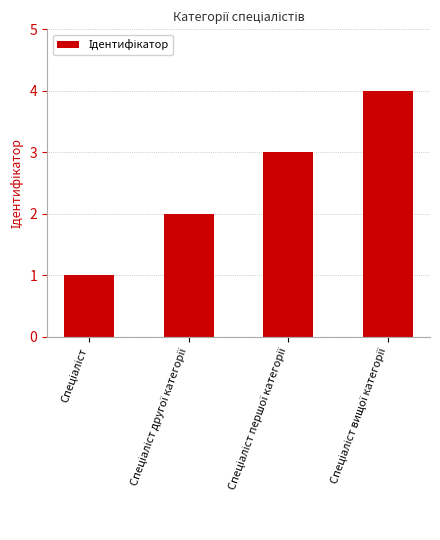

Reading left to right, list all the values displayed in this chart.

1	2	3	4